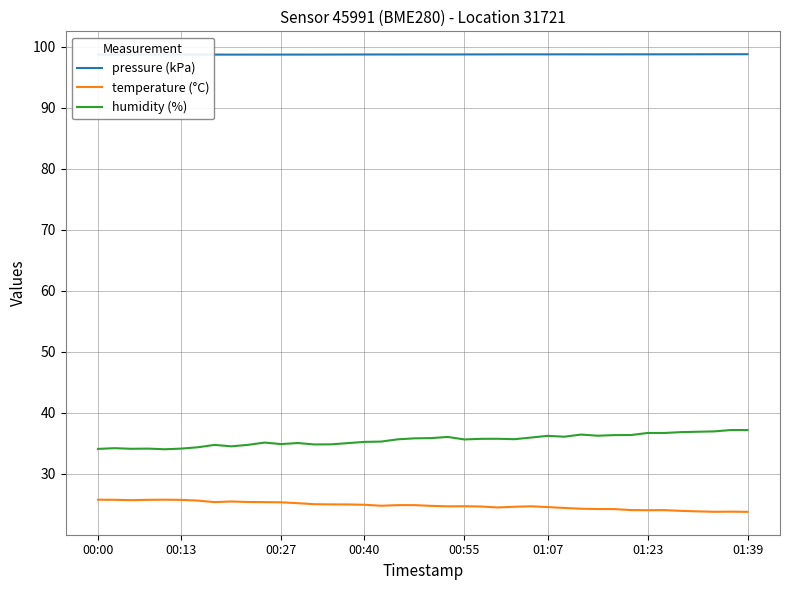

What is the minimum value shown in the chart?

23.8